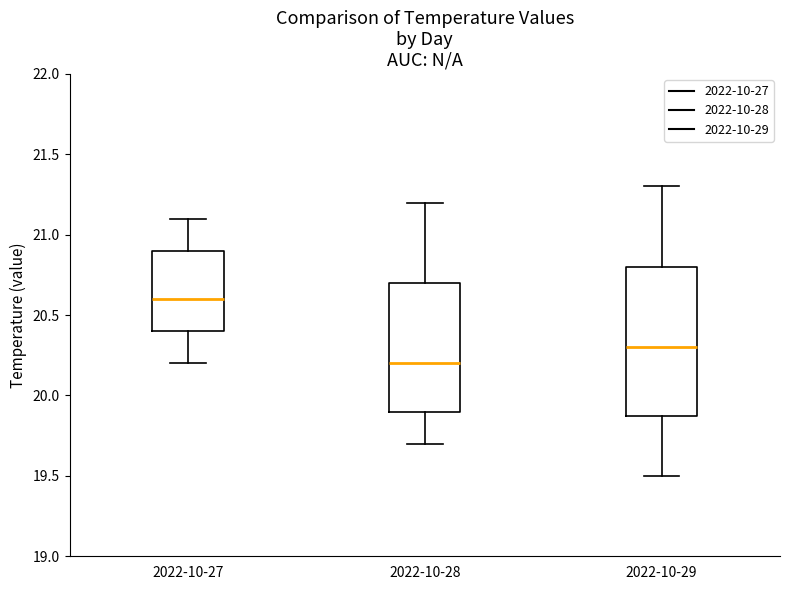

Reading left to right, read every box against the y-axis: the position of its median line, the range the box covers, and the ends of its whiskers. The values are not printed on the chart, so give them approximately, as read against the axis.

2022-10-27: median 20.6, box 20.4 to 20.9, whiskers 20.2 to 21.1
2022-10-28: median 20.2, box 19.9 to 20.7, whiskers 19.7 to 21.2
2022-10-29: median 20.3, box 19.9 to 20.8, whiskers 19.5 to 21.3